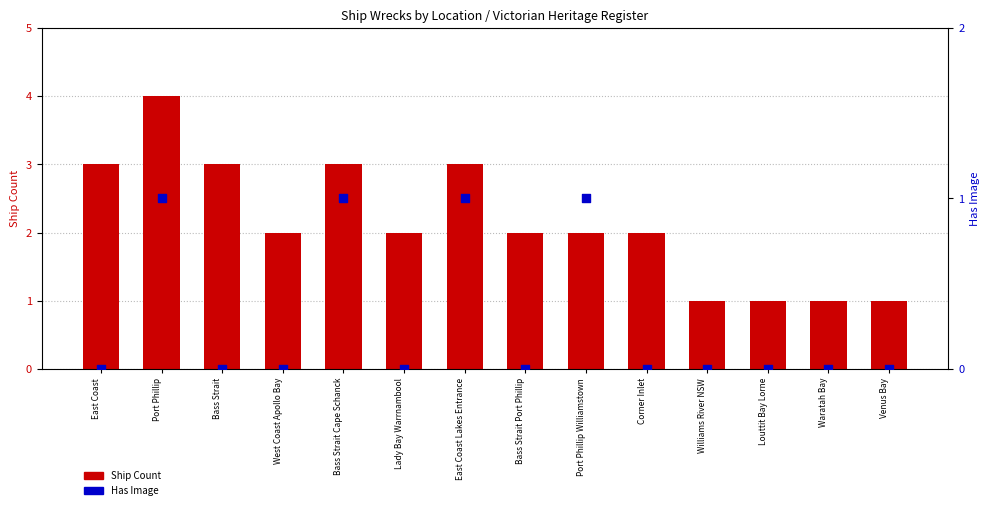

Which series contains the lowest Y value?

Has Image